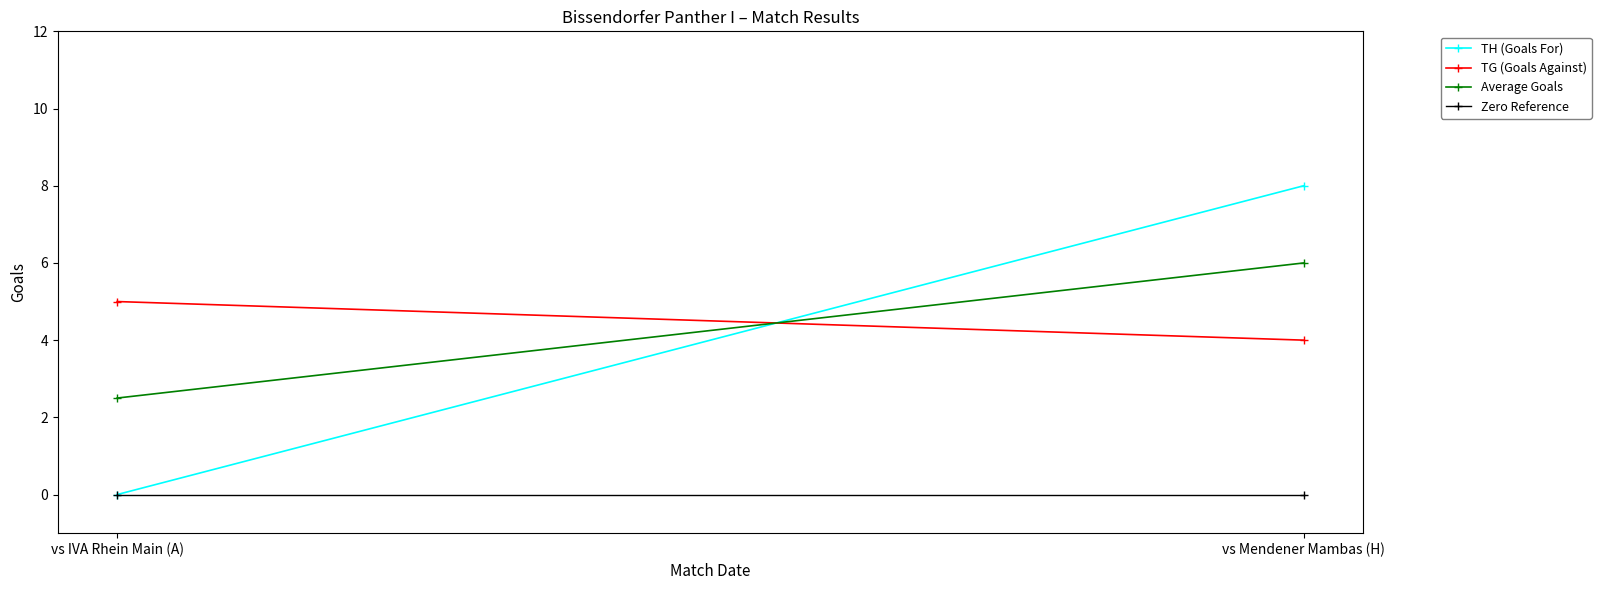

At vs IVA Rhein Main (A), list the series in order from largest to smallest.

TG (Goals Against), Average Goals, TH (Goals For), Zero Reference